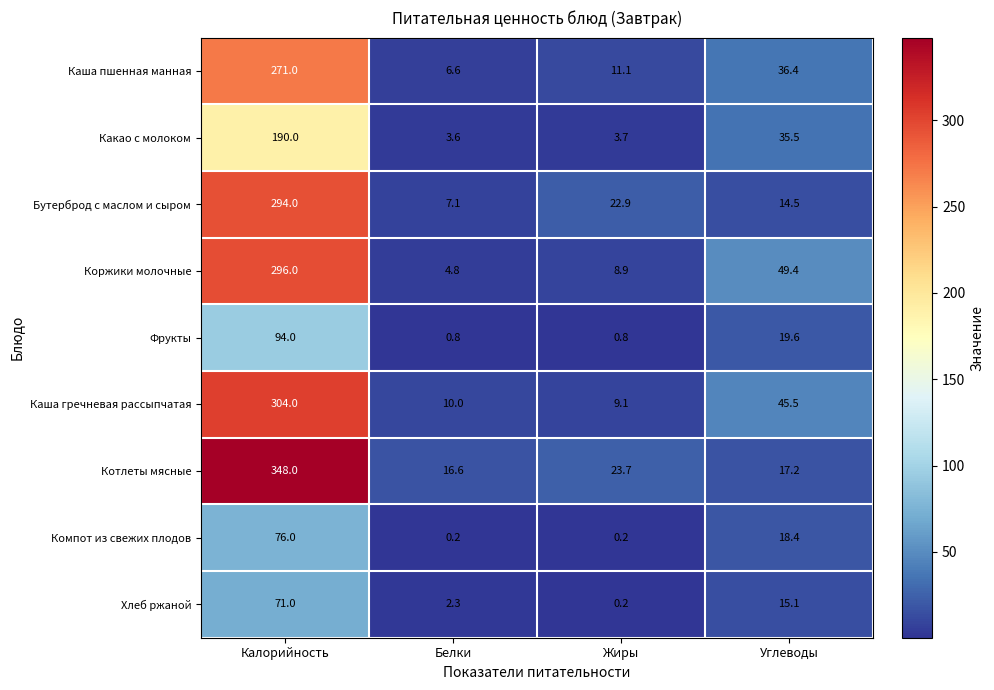

At which label does Компот из свежих плодов first exceed 18?

Калорийность